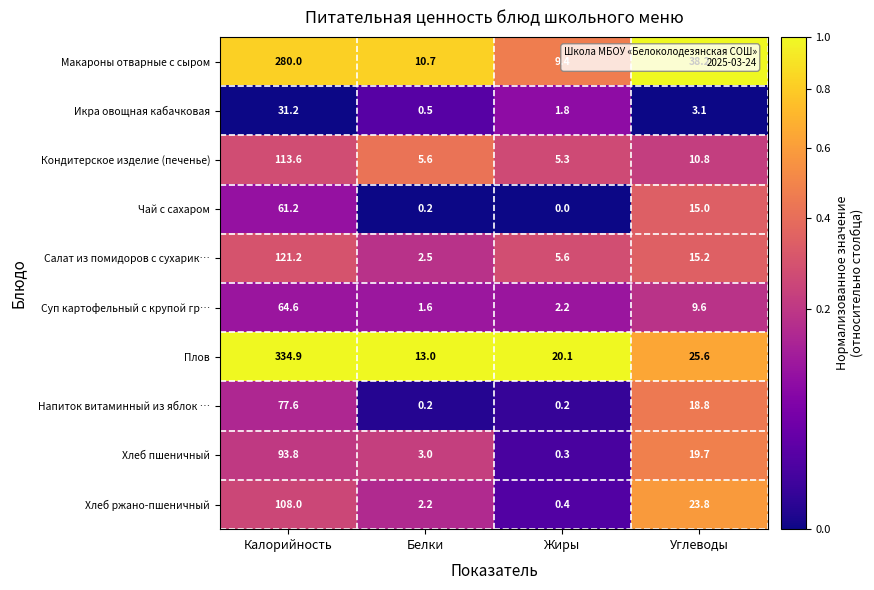

Where is Напиток витаминный из яблок … nearest to the value 38?

Углеводы